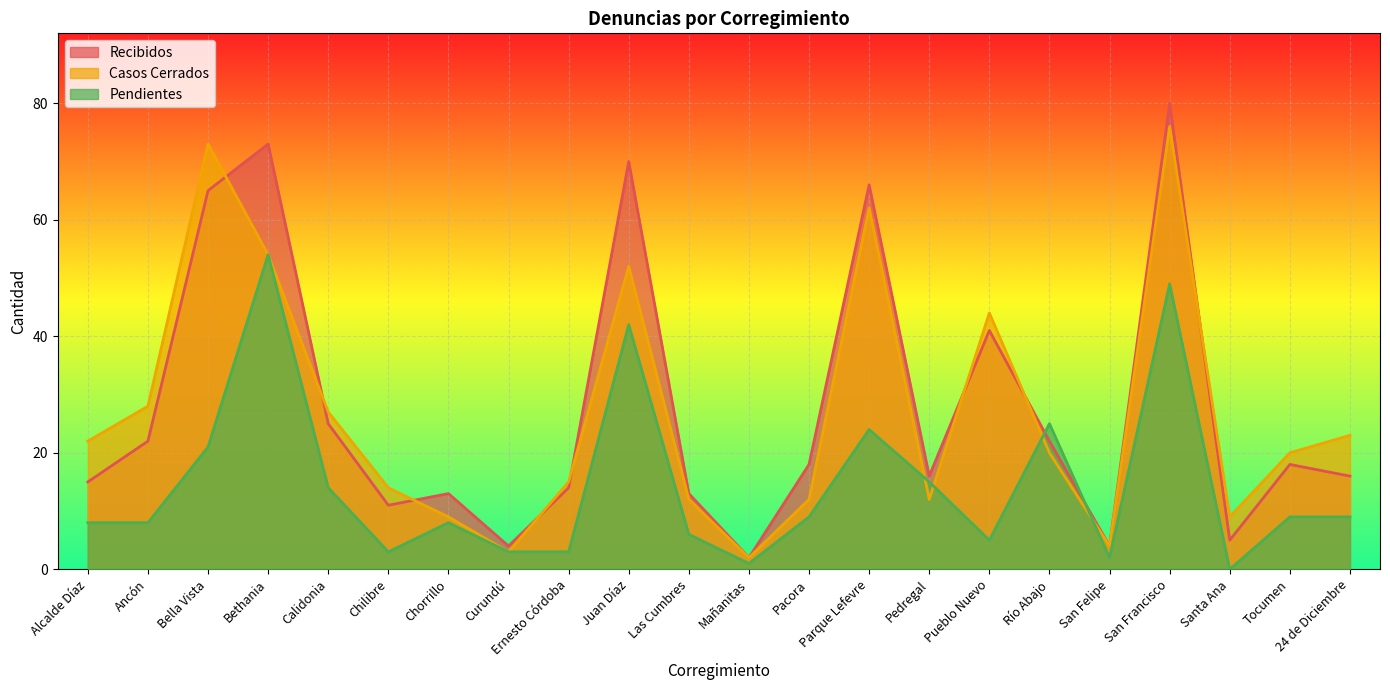

At which category does Recibidos reach its first local valley?

Chilibre